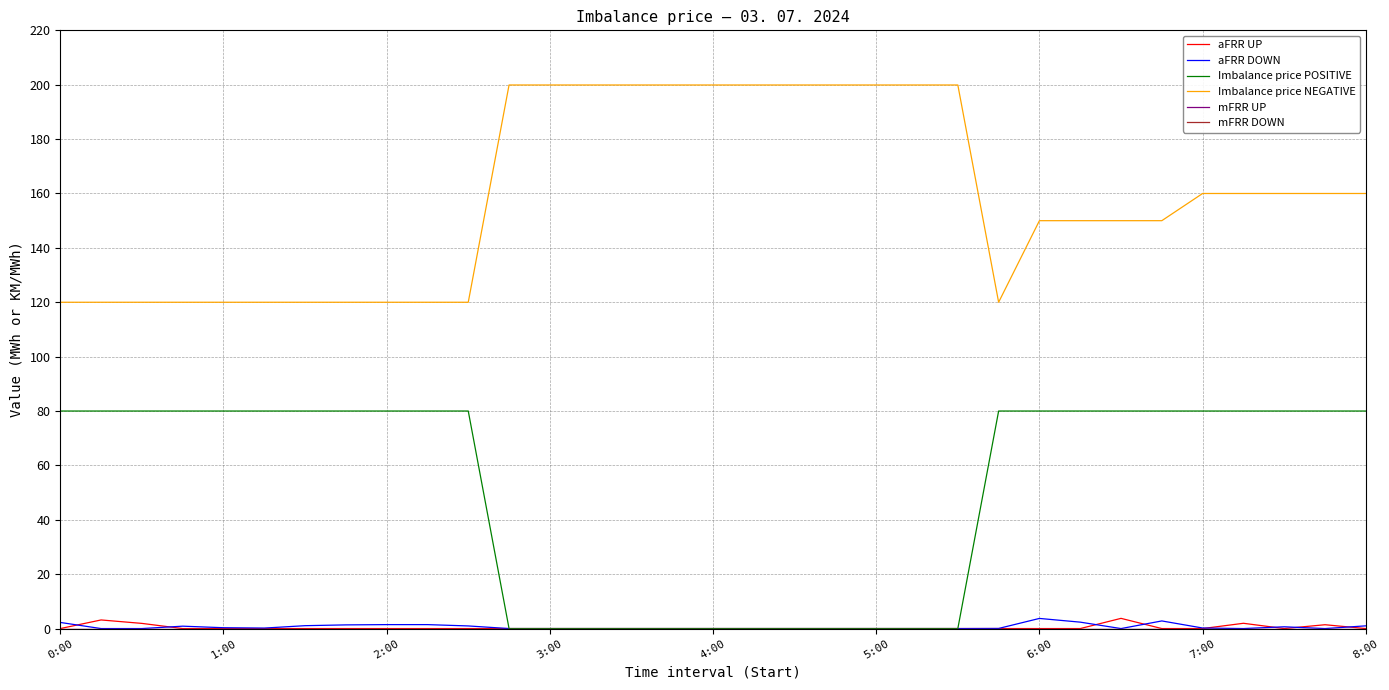

Which series has the largest total across all categories?

Imbalance price NEGATIVE